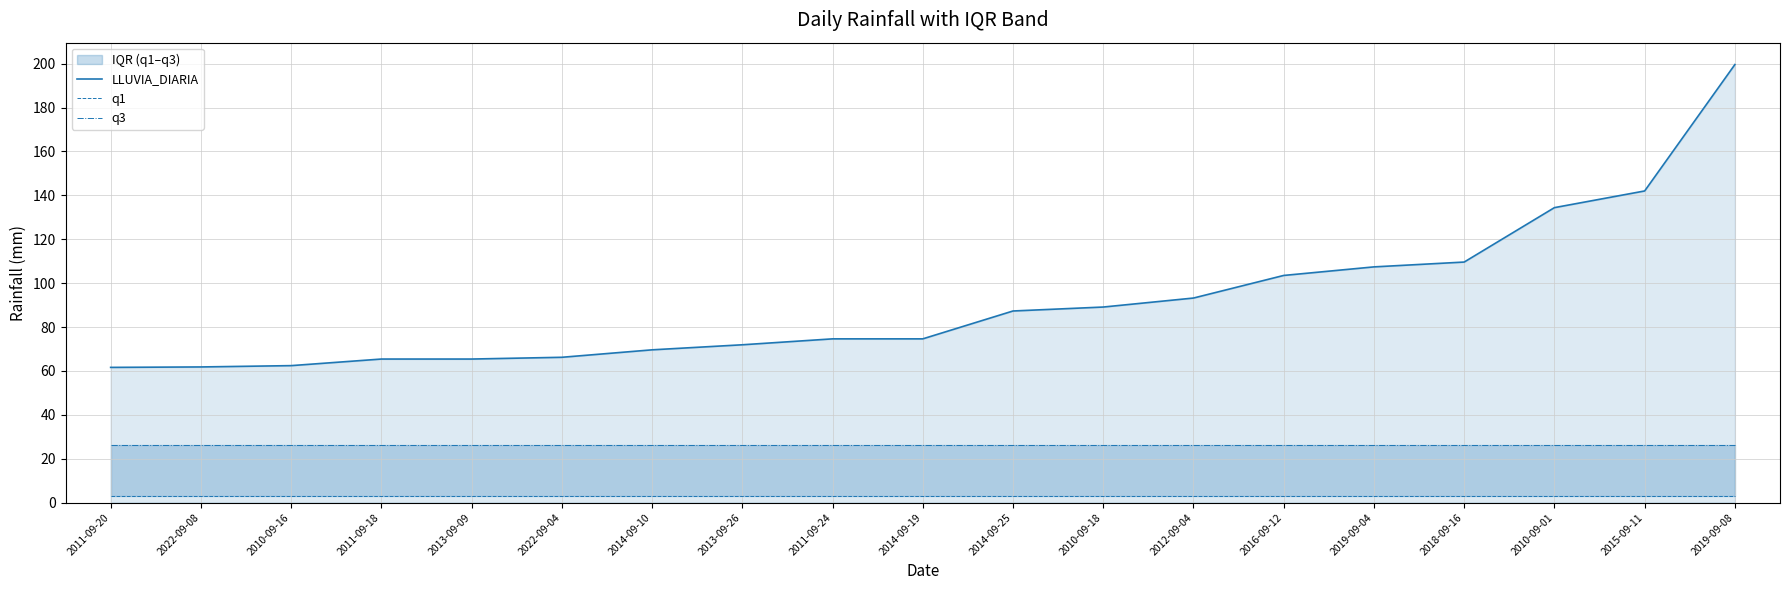

Which series has the largest total across all categories?

LLUVIA_DIARIA